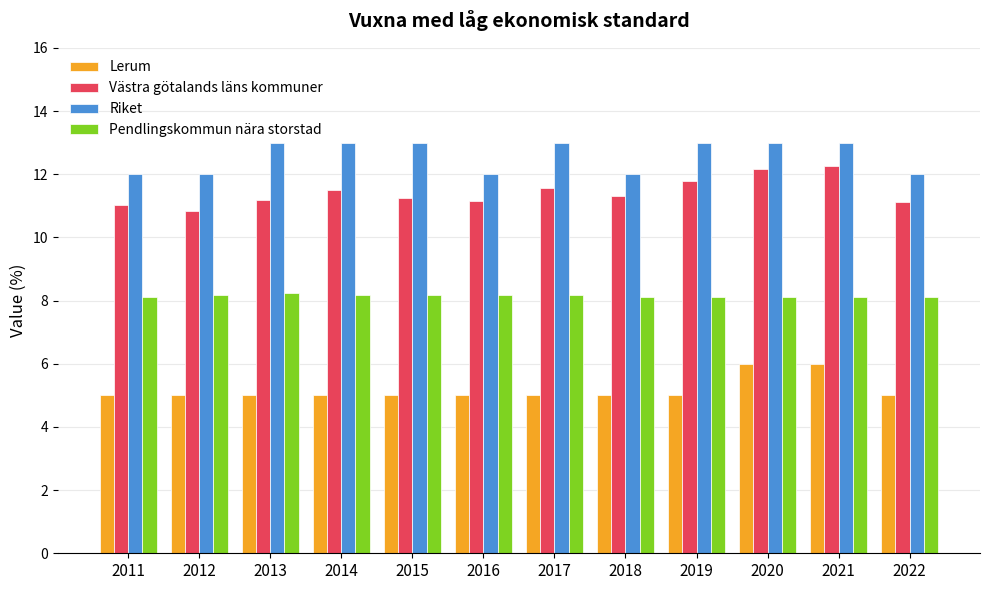

How many groups of bars are there?

12